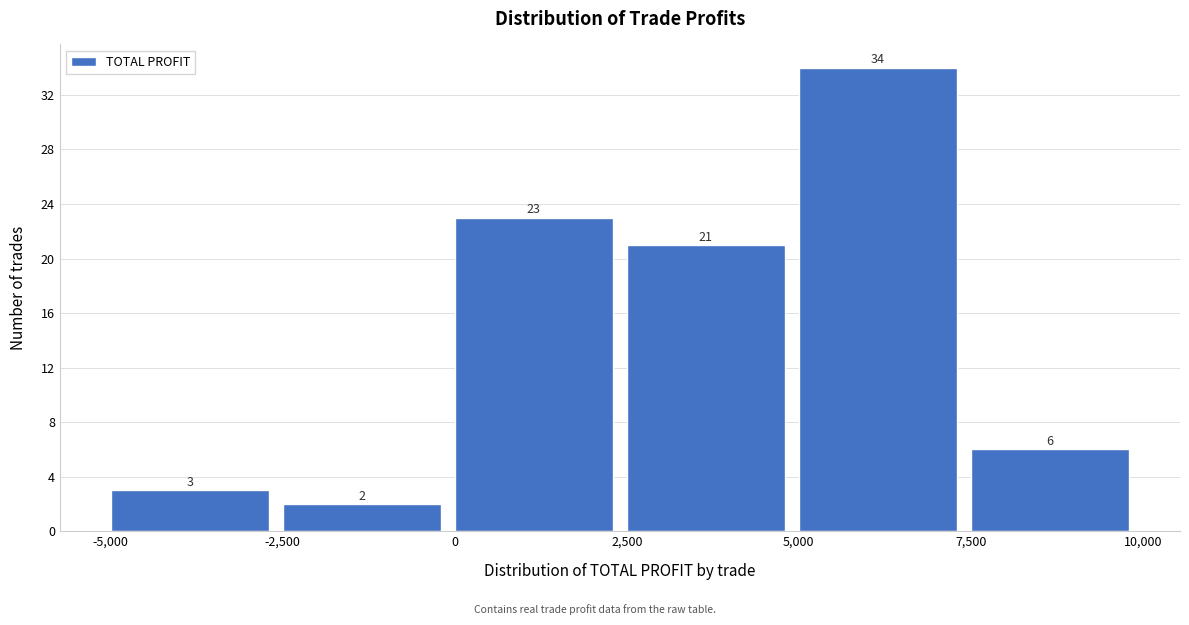

Over which range of the x-axis is the bar tallest?

5,000 to 7,500